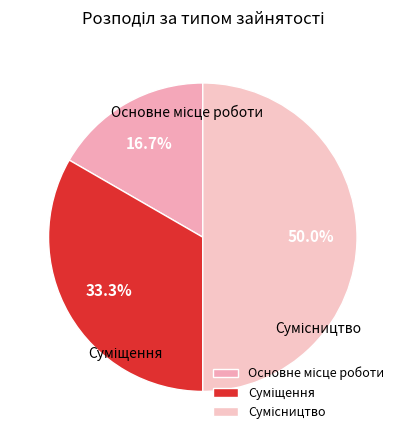

To the nearest percent, what is the combined percentage of Сумісництво and Суміщення?

83%